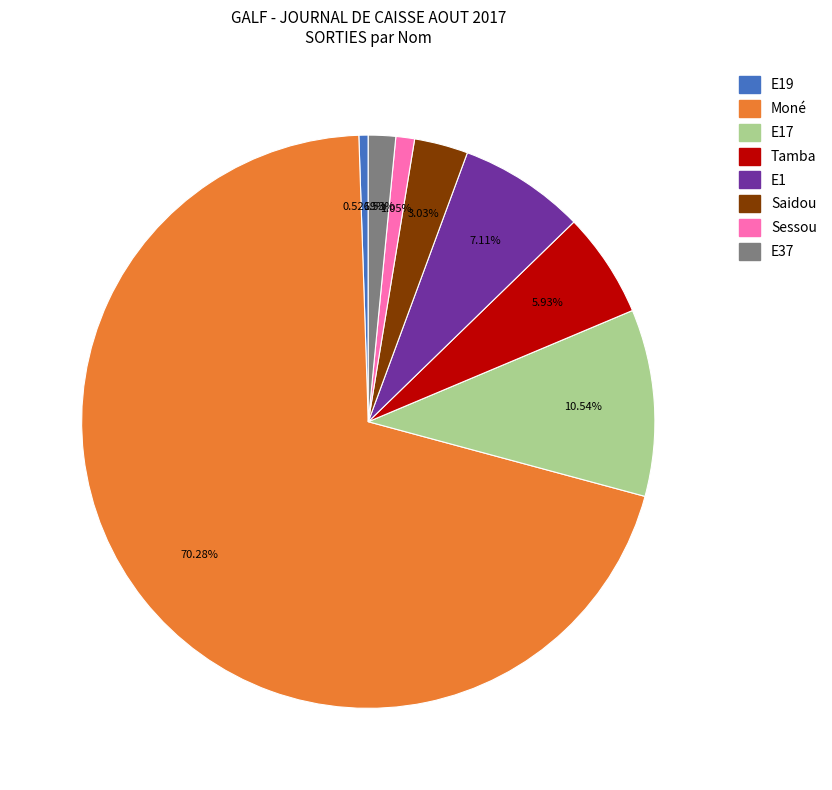

How many segments does this pie chart have?

8